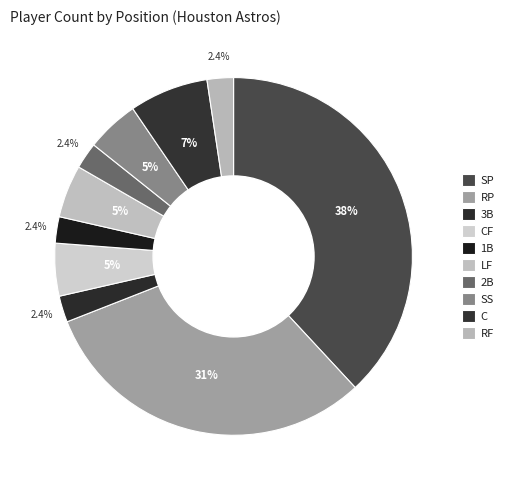

How many segments does this pie chart have?

10